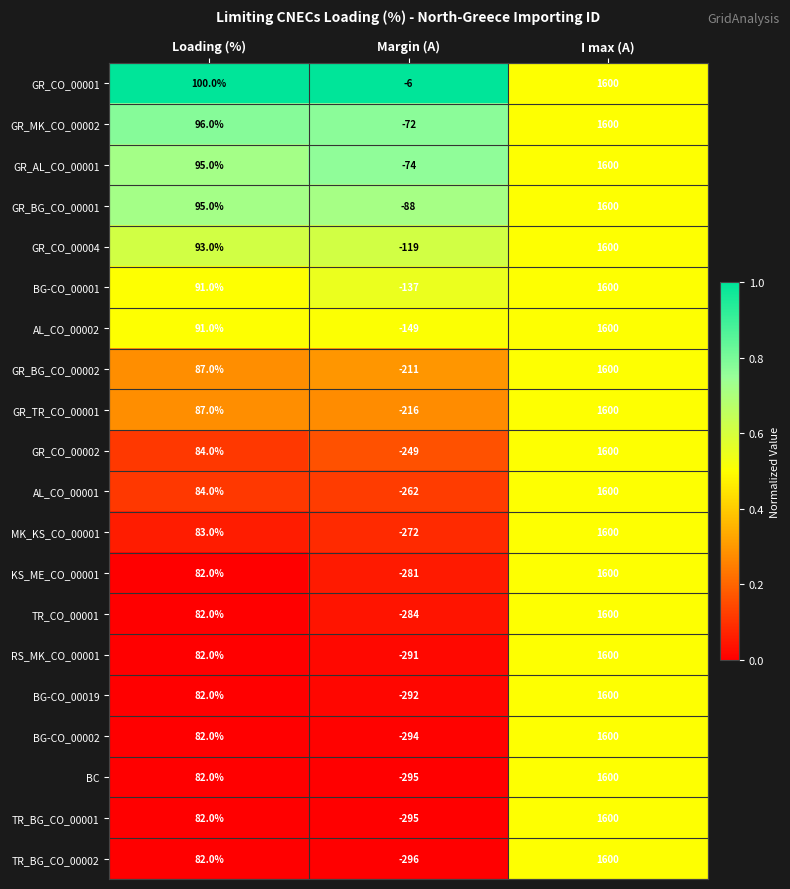

At which label is GR_TR_CO_00001 closest to 692?

Loading (%)